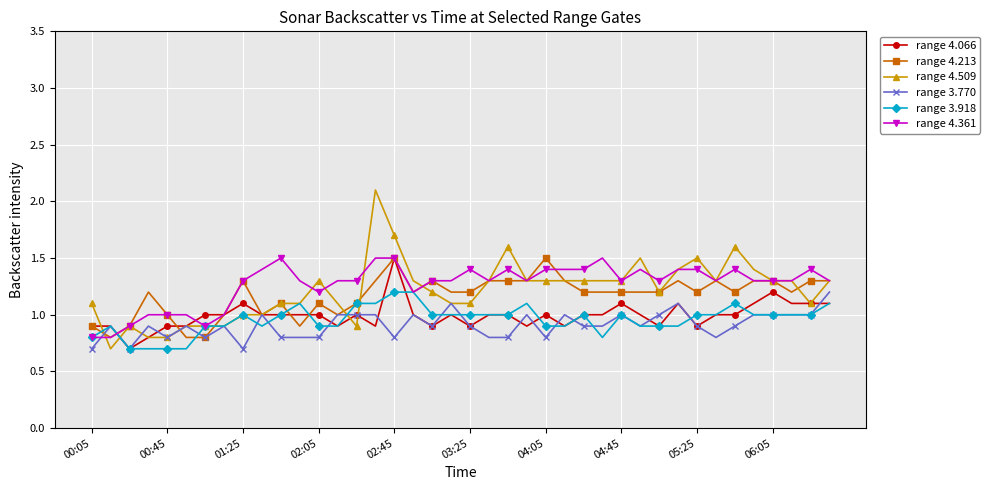

What are all the series names shown in the legend?

range 4.066, range 4.213, range 4.509, range 3.770, range 3.918, range 4.361